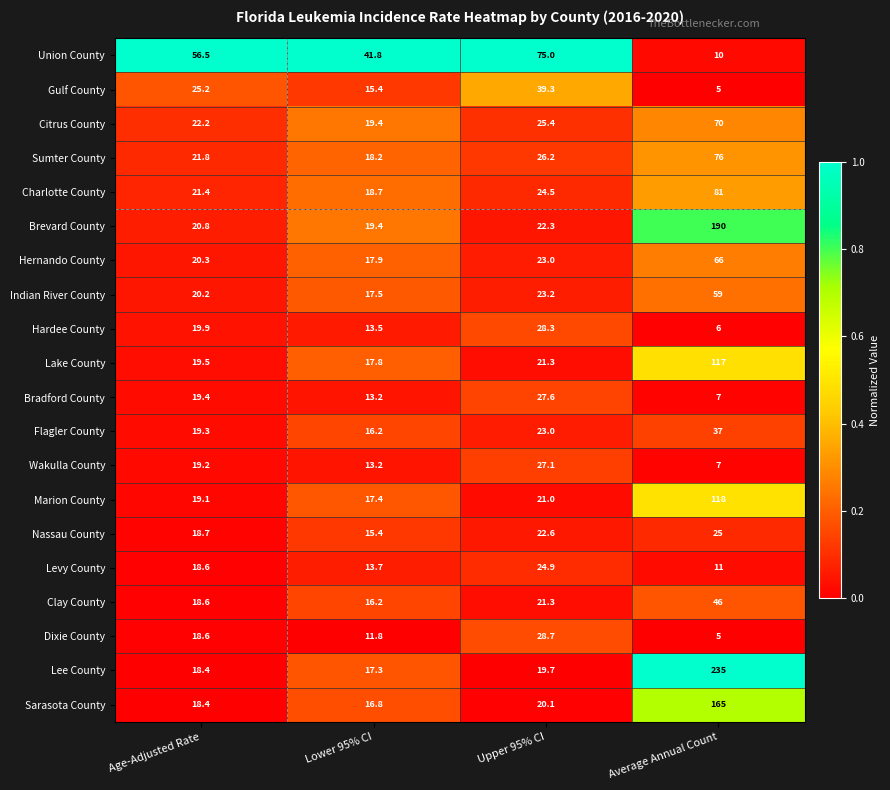

What is the sum of all Clay County values?

102.1